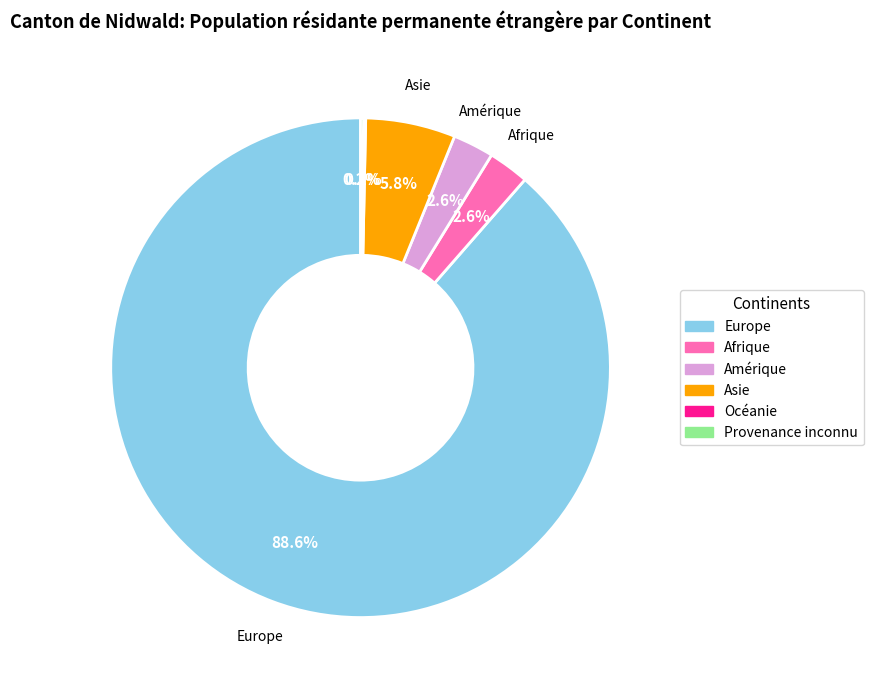

Which slice represents more than half of the pie?

Europe